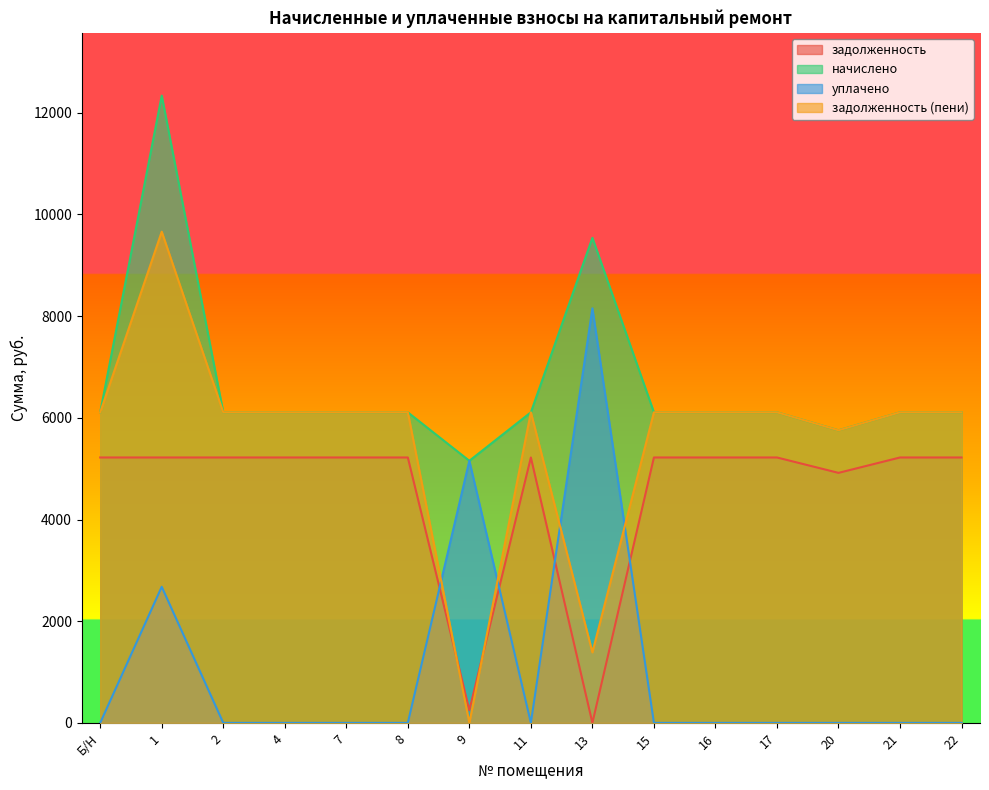

At which category is the sum across all series the highest?

1